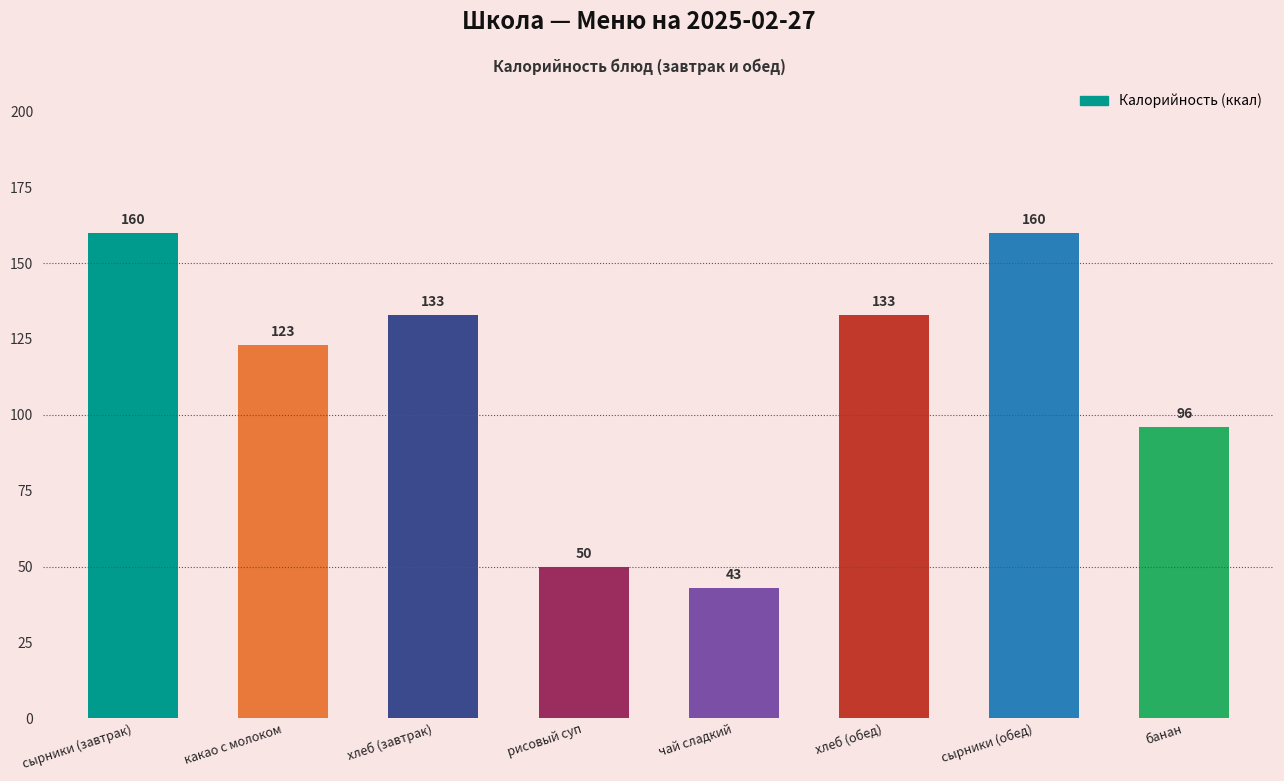

What position from the right is банан?

1